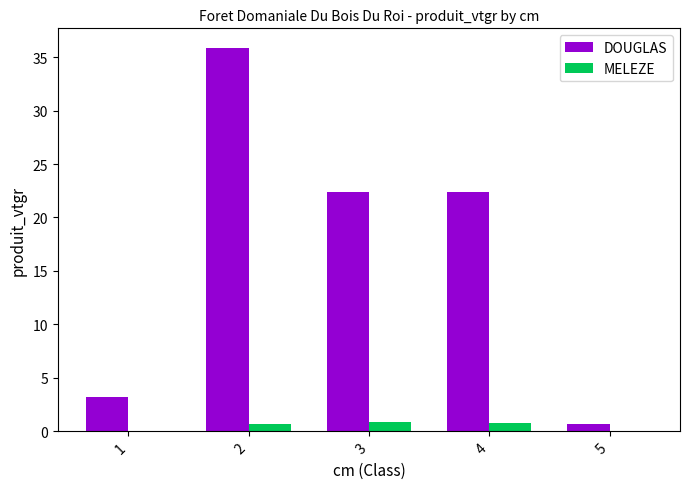

What is the sum of all MELEZE values?

2.4